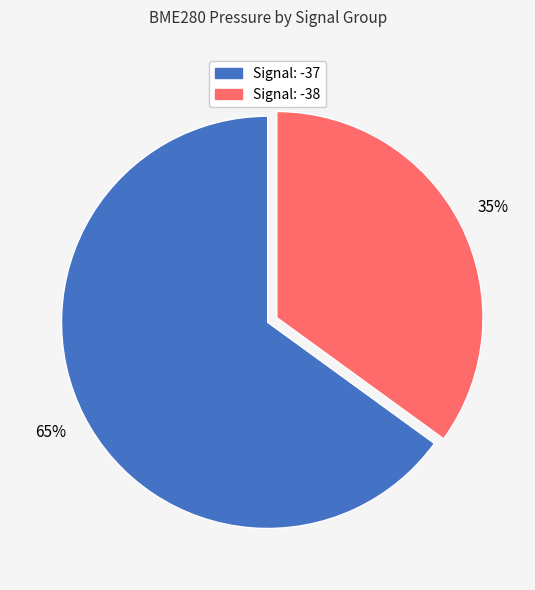

Is there a majority slice in this chart?

Yes